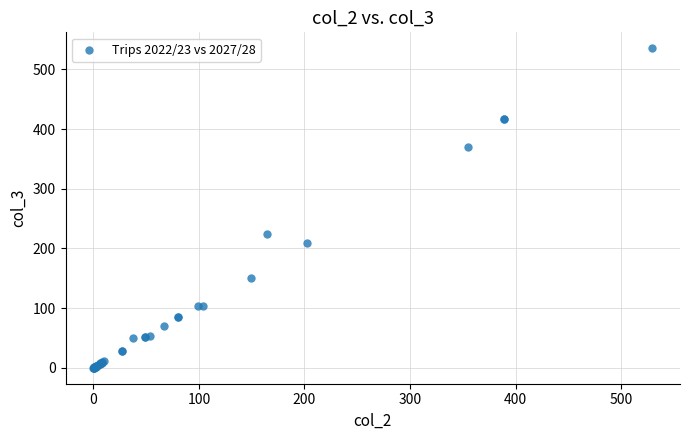

What Y value in the scatter plot is closest to 267?

224.2